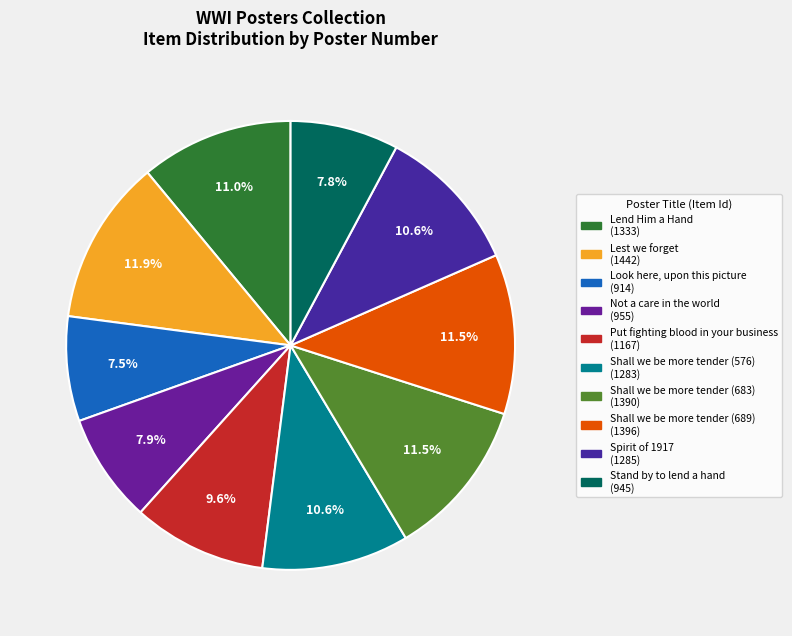

What portion of the pie excludes Stand by to lend a hand?

92.2%